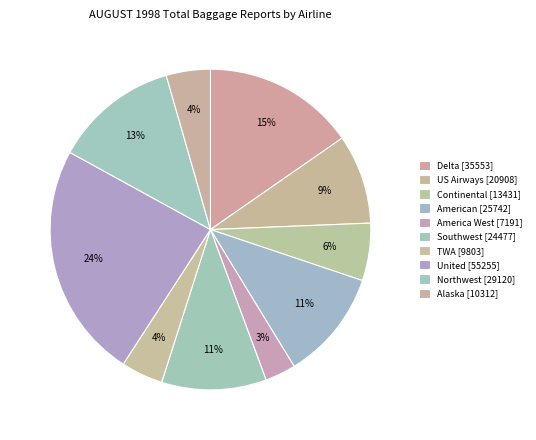

What percentage is the Northwest slice, to the nearest percent?

13%